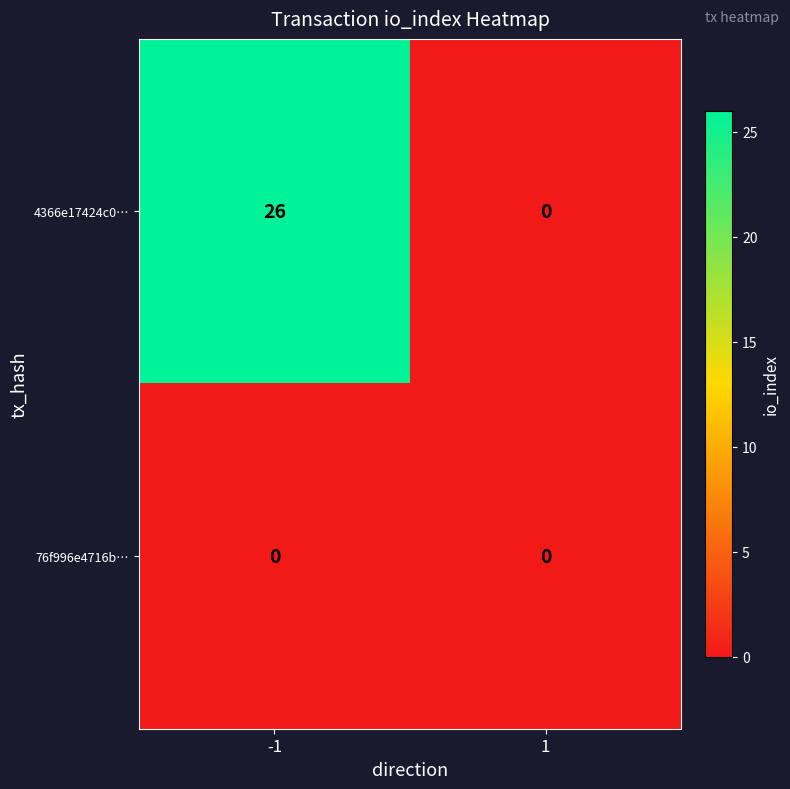

The 76f996e4716b… series shows 0 at -1. True or false?

True